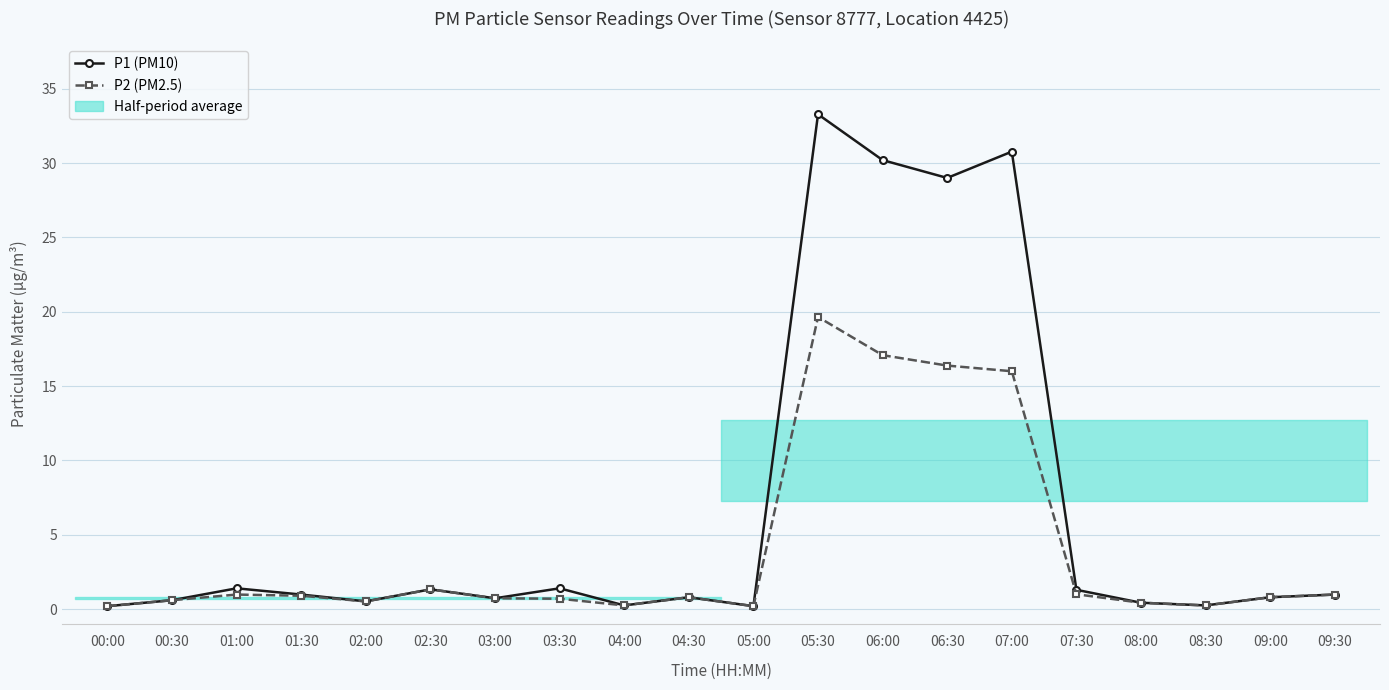

The P1 (PM10) series shows 0.4 at 07:30. True or false?

False